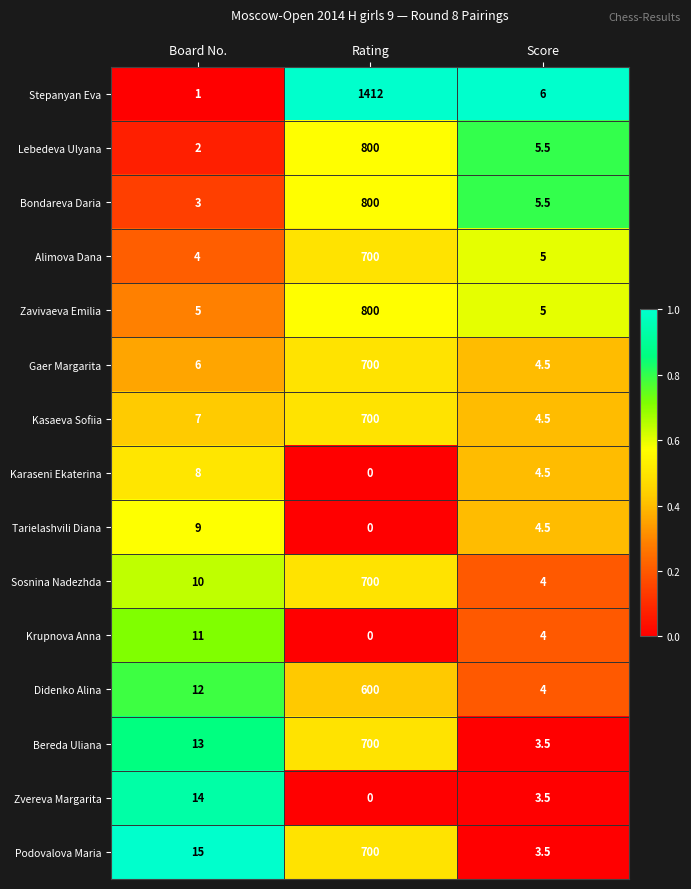

What is the difference between the Bereda Uliana values at Rating and Score?

696.5